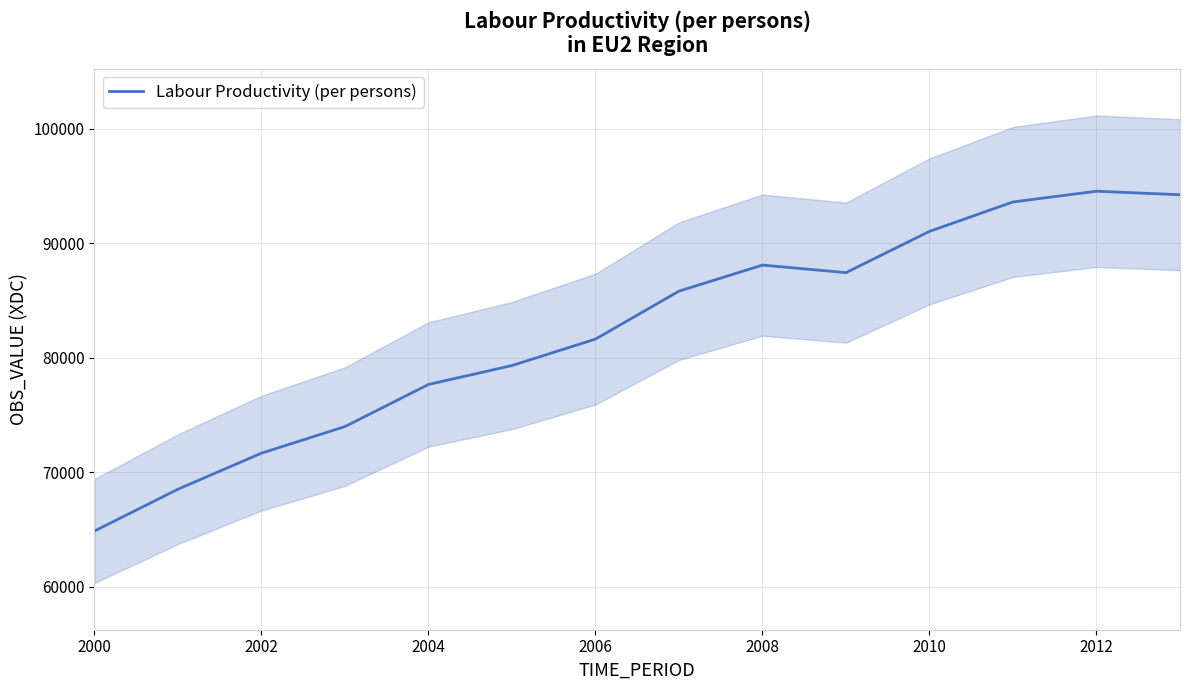

What is the sum of all values?

1152384.0